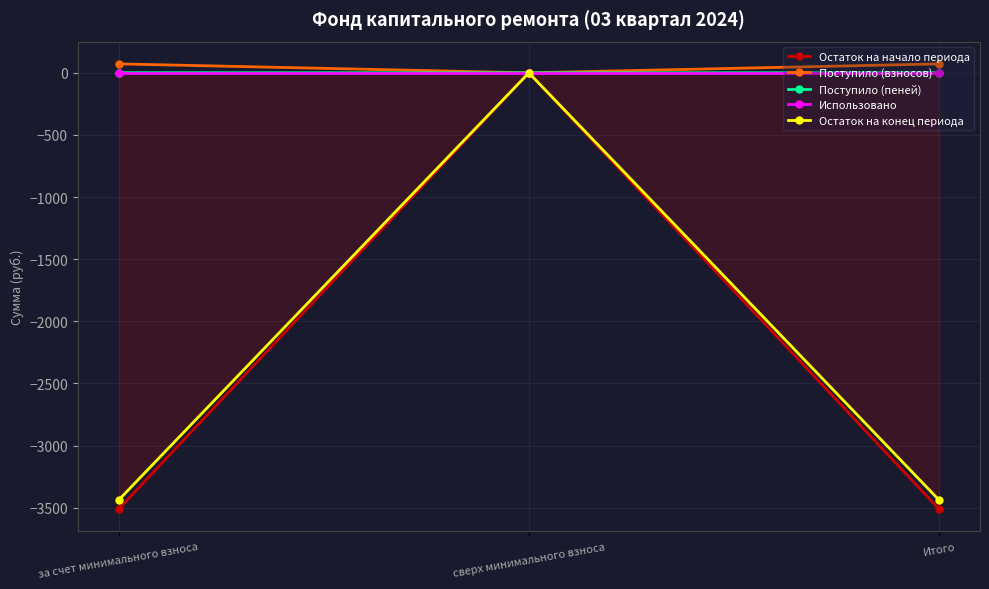

Where does the Остаток на начало периода series first go above -3510?

сверх минимального взноса